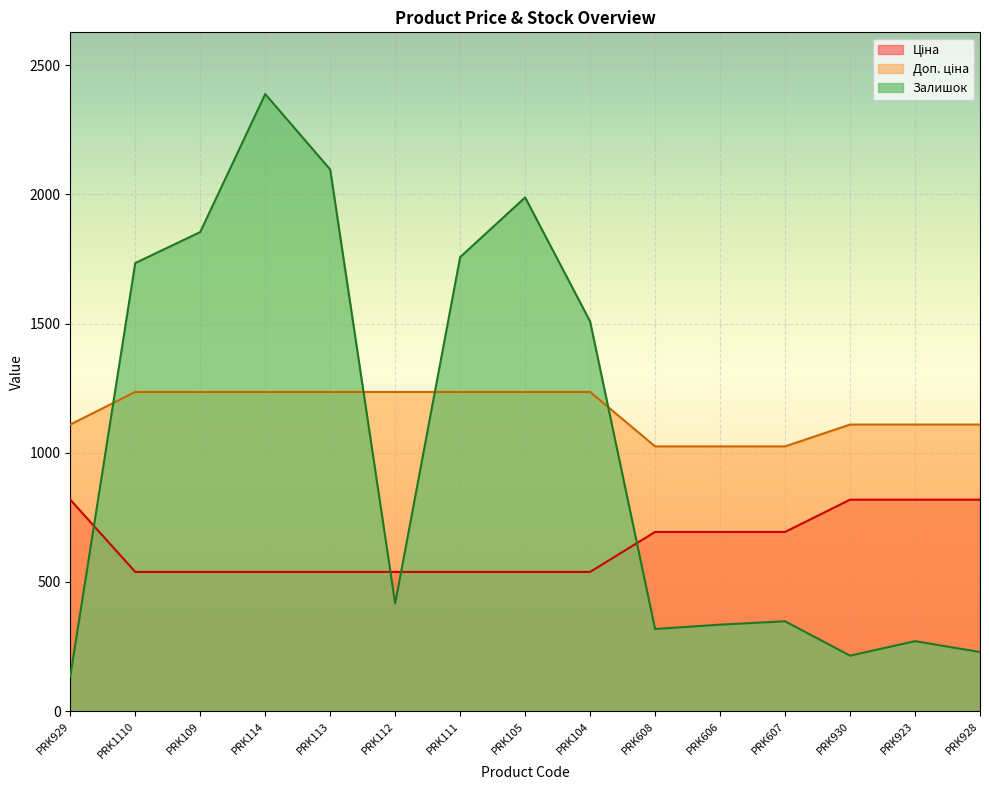

How many lines are shown in the chart?

3